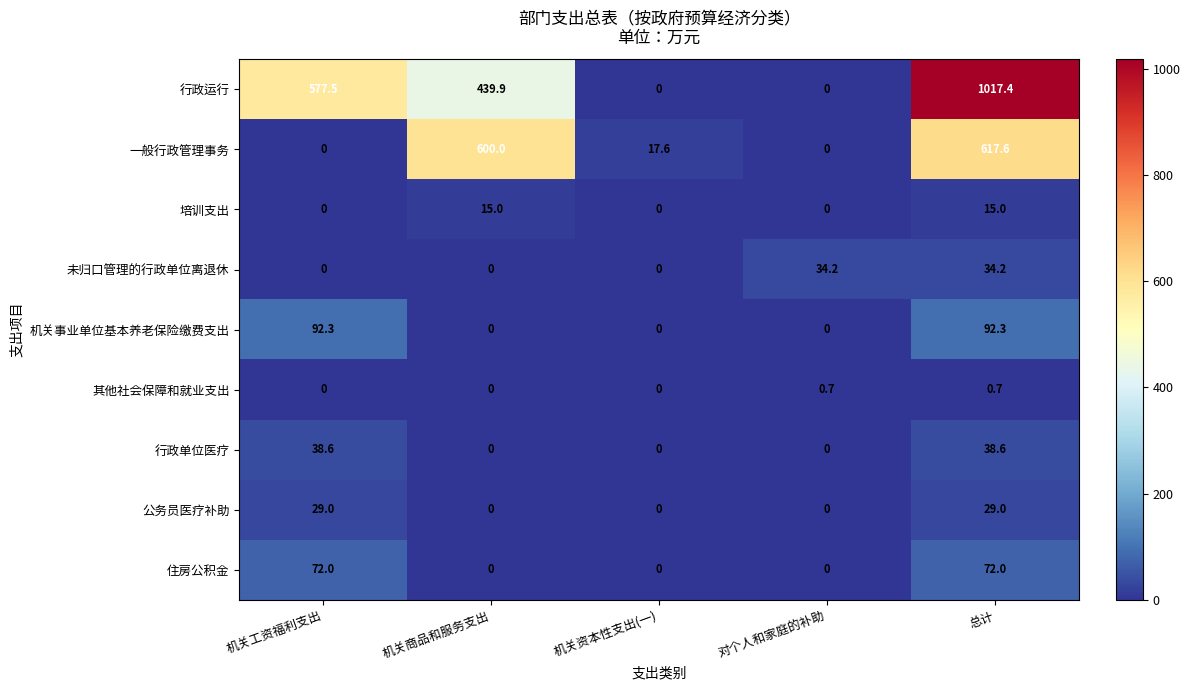

What is the difference between the highest and lowest values at 机关资本性支出(一)?

17.6